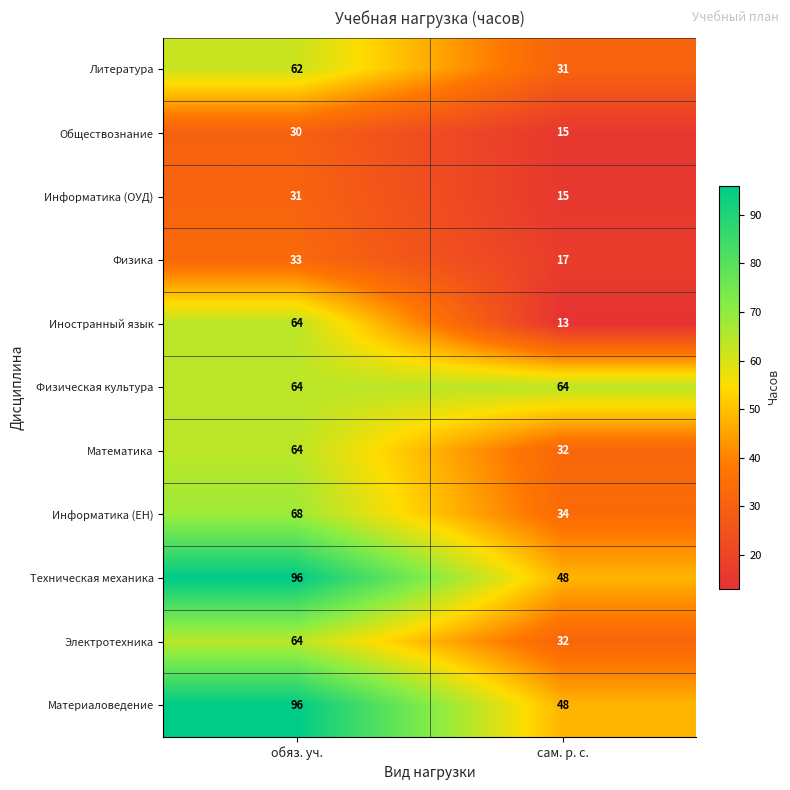

List the labels in order of Техническая механика value, largest first.

обяз. уч., сам. р. с.